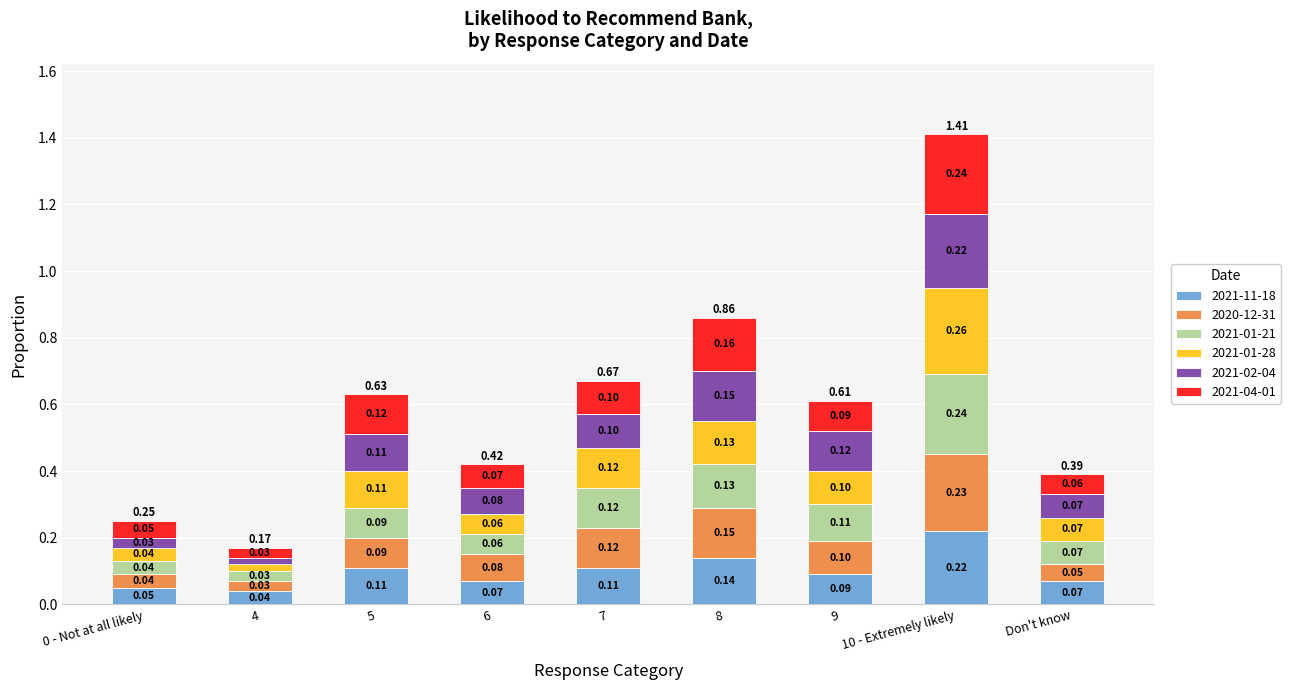

At which category is the sum across all series the highest?

10 - Extremely likely